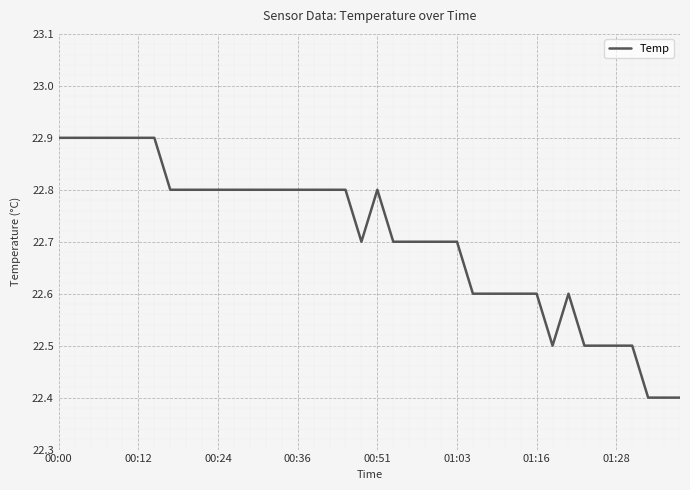

What is the maximum value shown in the chart?

22.9